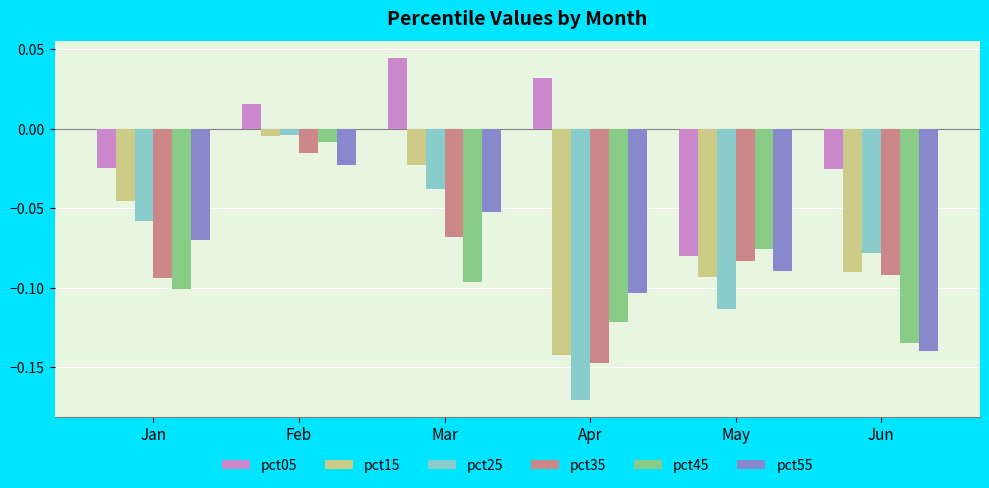

True or false: pct45 has a value of -0.0 at May.

False